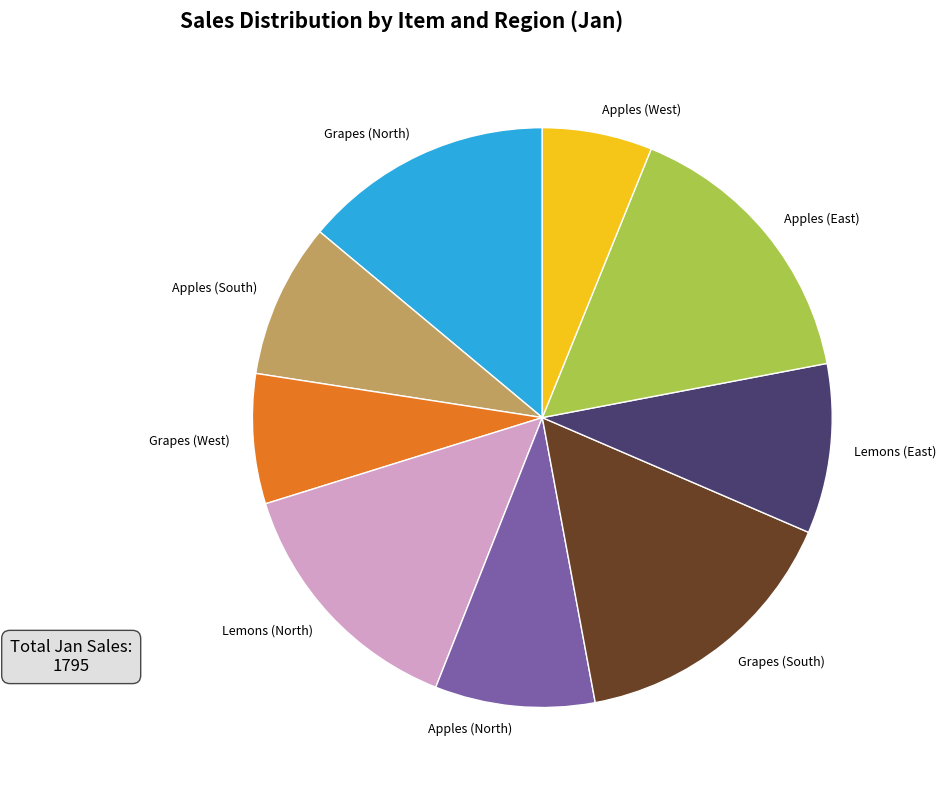

Which slice is the smallest?

Apples (West)